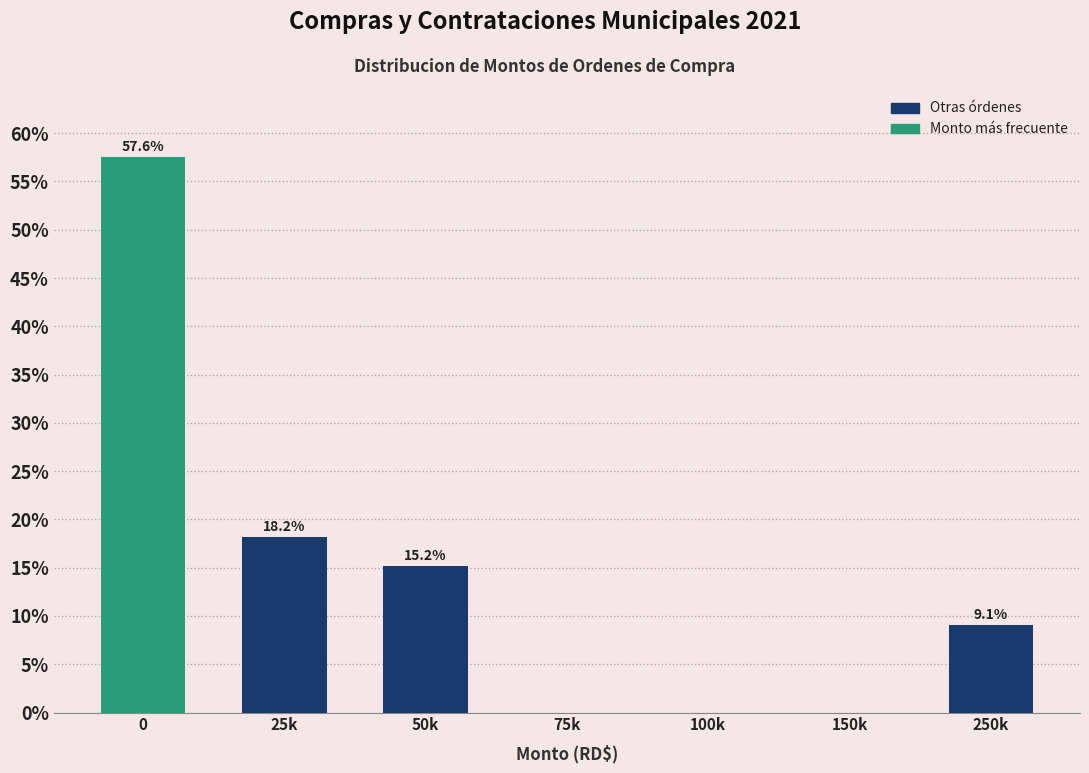

Reading left to right, list all the values displayed in this chart.

0=57.6	25k=18.2	50k=15.2	75k=0.0	100k=0.0	150k=0.0	250k=9.1